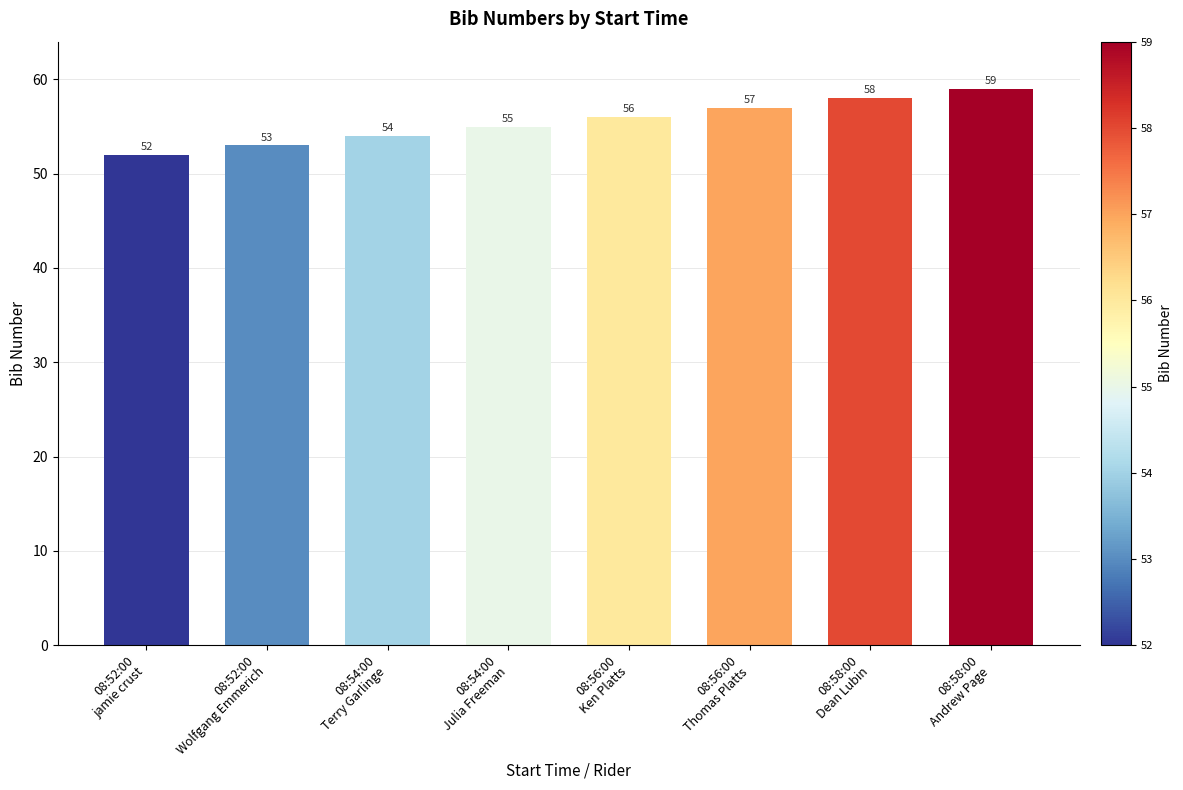

True or false: the data shows 88 at 08:58:00
Andrew Page.

False